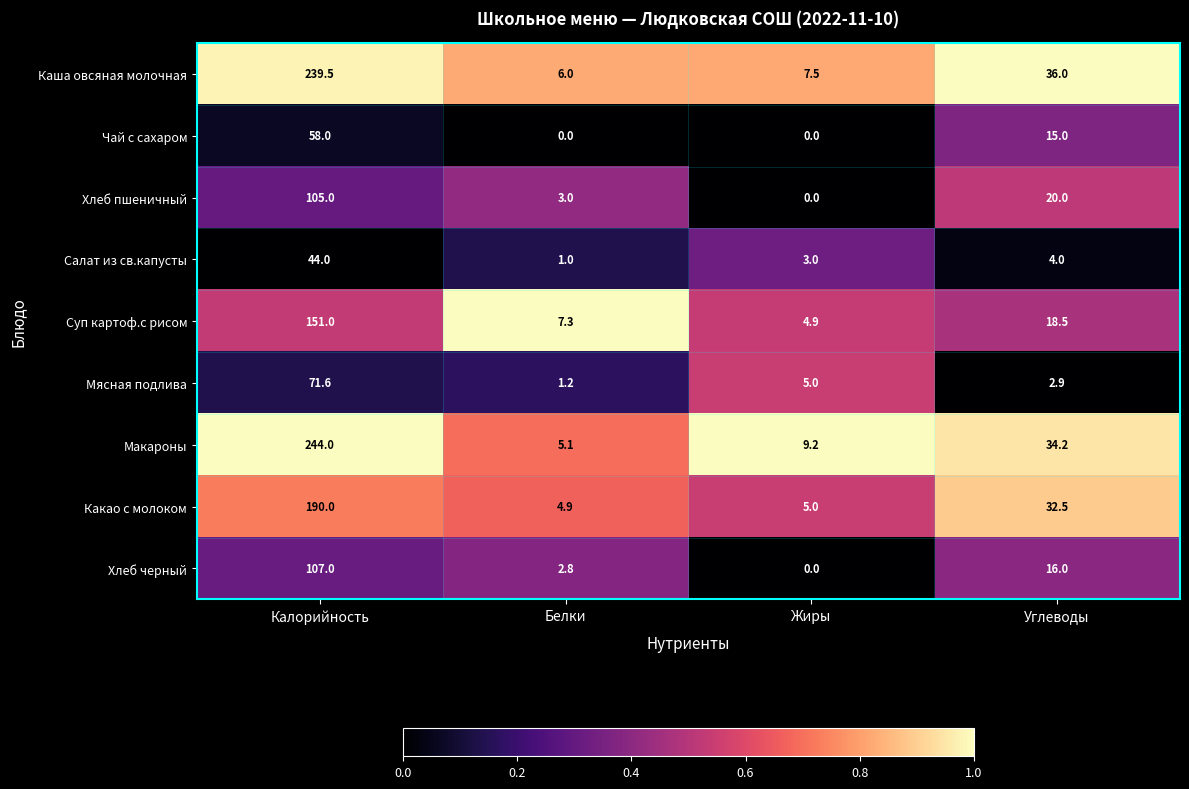

Is it true that Хлеб черный equals 107.0 at Калорийность?

True